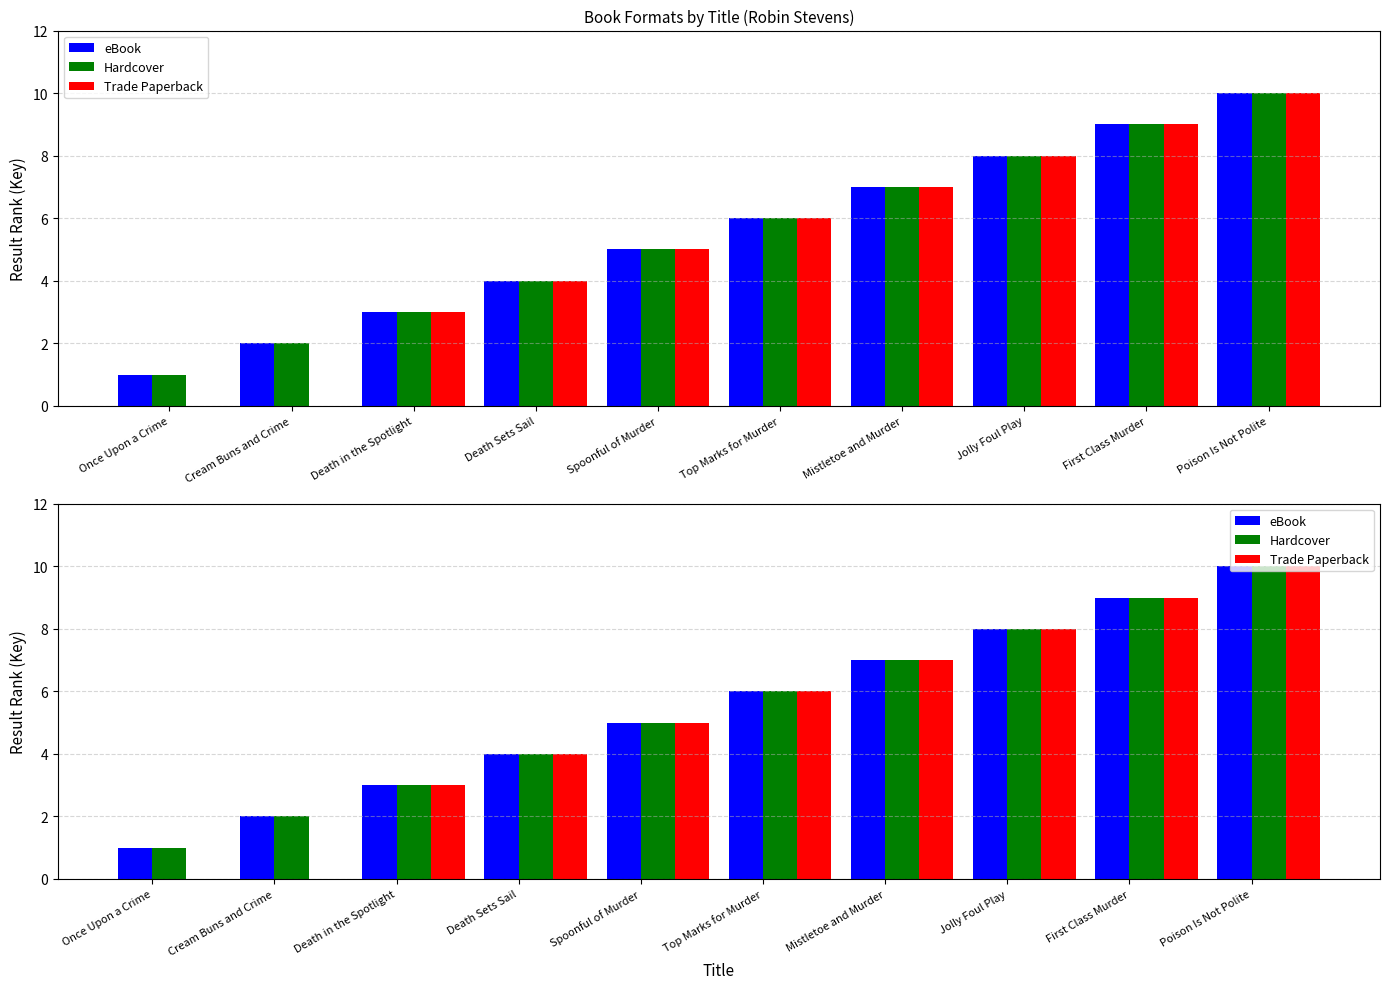

How many values in the eBook series are below 6?

5